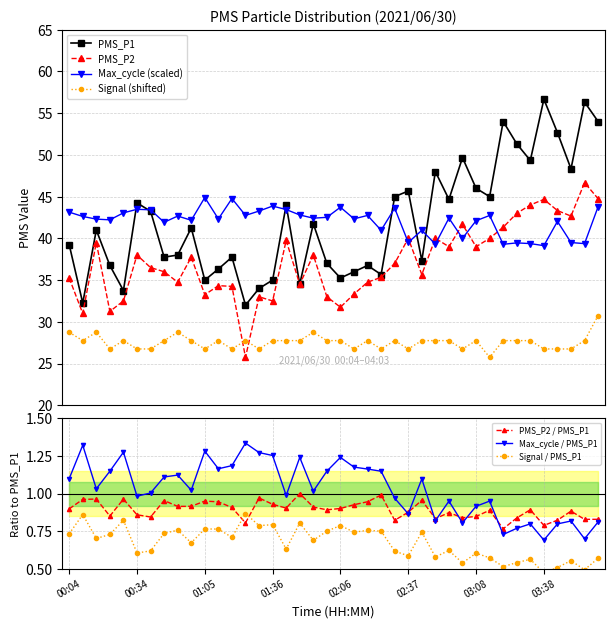

Is this an area chart (filled region under the line)?

No